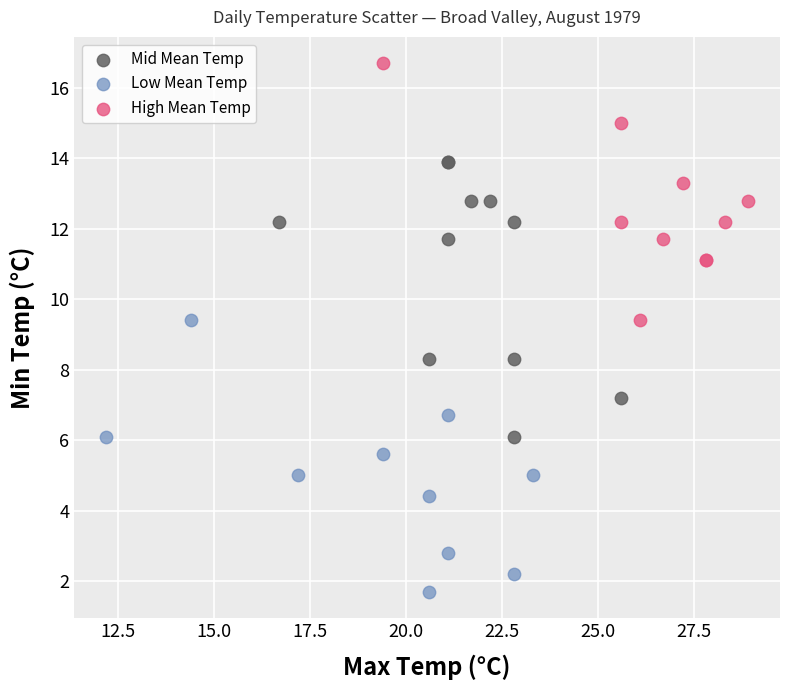

Which series contains the highest Y value?

High Mean Temp